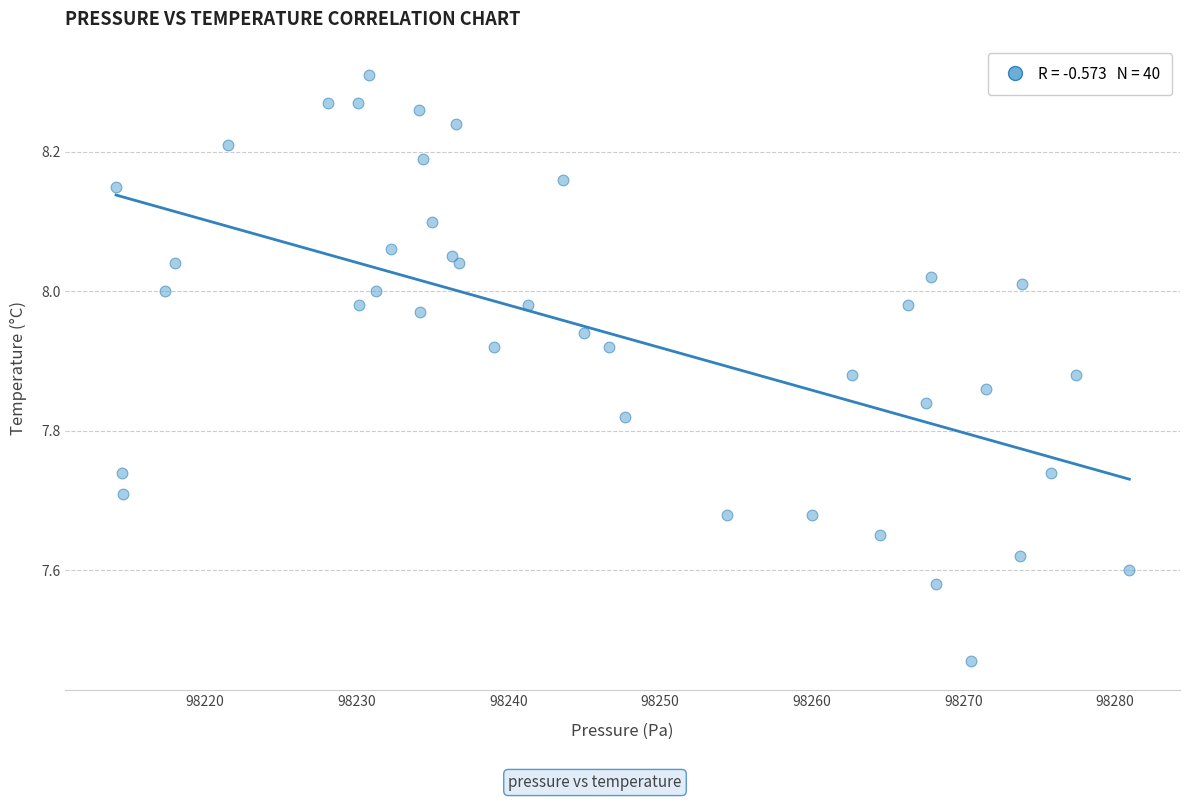

What is the range of X values (max minus min)?

66.8